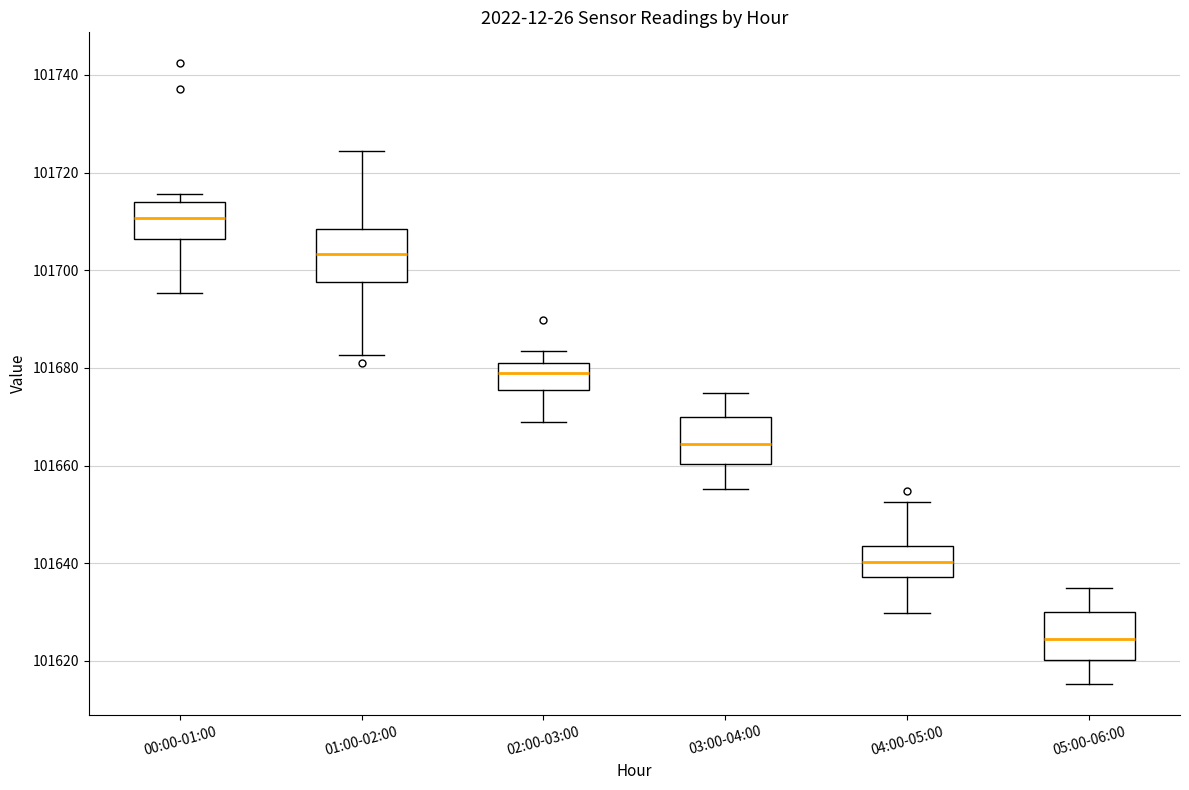

Reading left to right, read every box against the y-axis: the position of its median line, the range the box covers, and the ends of its whiskers. The values are not printed on the chart, so give them approximately, as read against the axis.

00:00-01:00: median 101710, box 101706 to 101714, whiskers 101696 to 101716
01:00-02:00: median 101704, box 101698 to 101708, whiskers 101682 to 101724
02:00-03:00: median 101678, box 101676 to 101682, whiskers 101668 to 101684
03:00-04:00: median 101664, box 101660 to 101670, whiskers 101656 to 101674
04:00-05:00: median 101640, box 101638 to 101644, whiskers 101630 to 101652
05:00-06:00: median 101624, box 101620 to 101630, whiskers 101616 to 101634